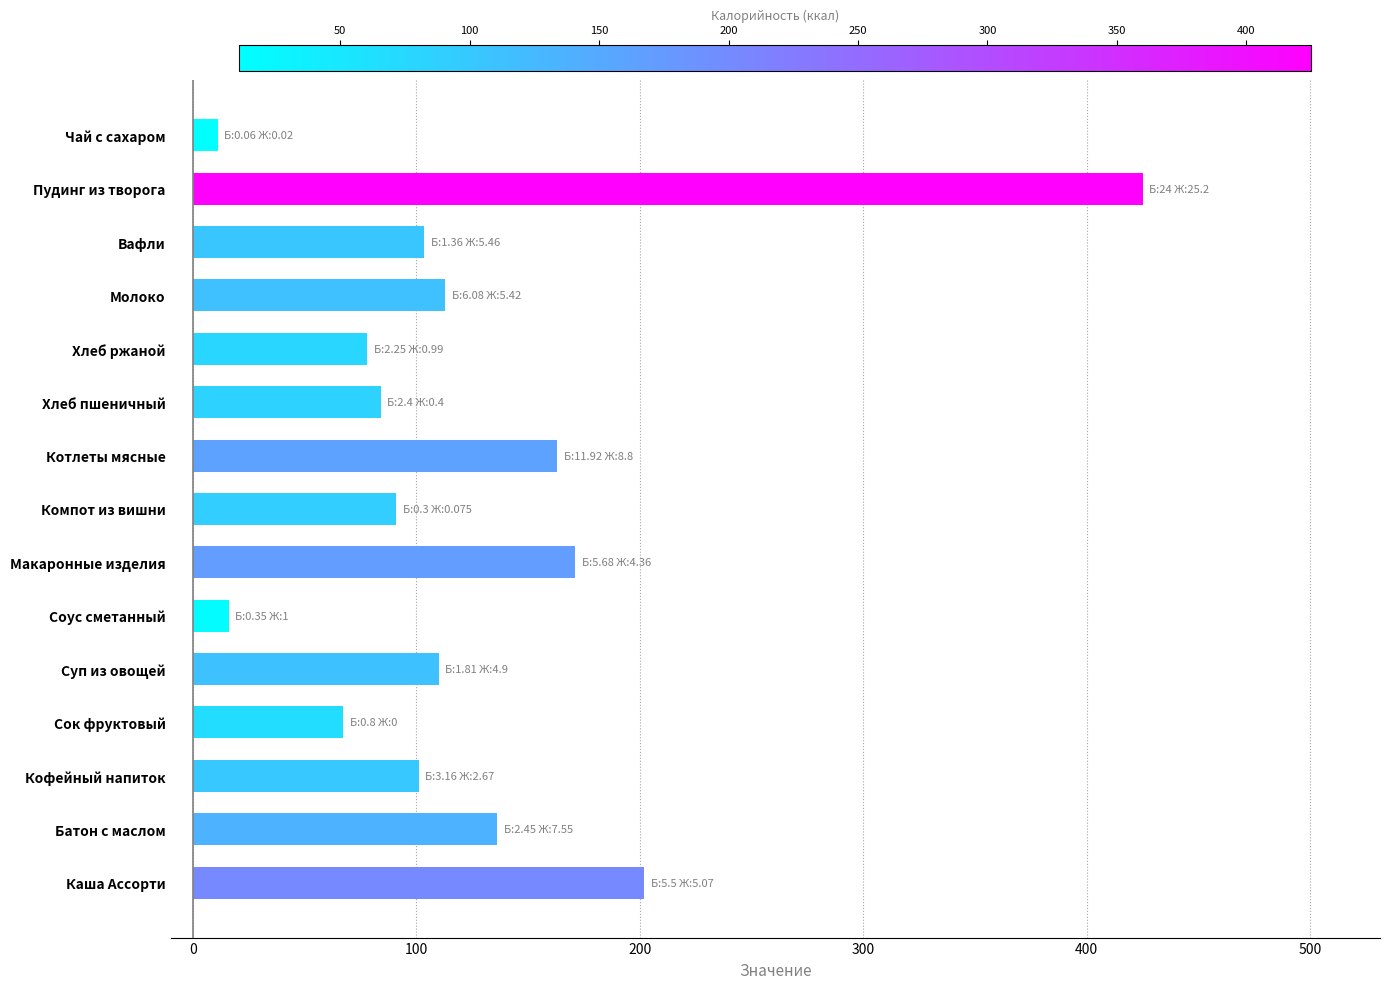

The chart shows a value of 181.7 at Вафли. True or false?

False